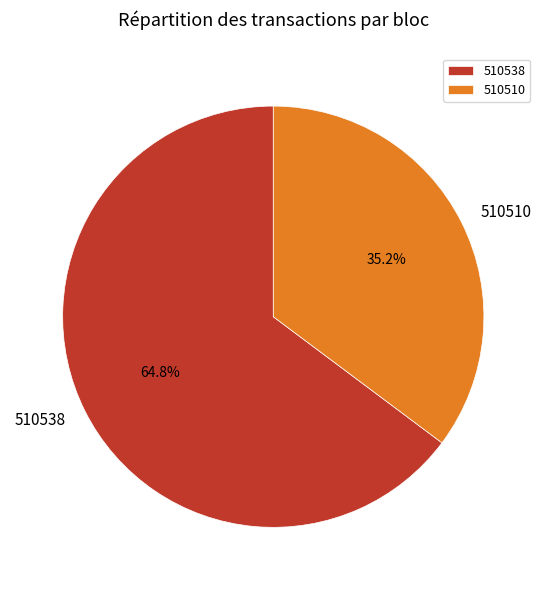

Does 510538 account for over 50% of the chart?

Yes